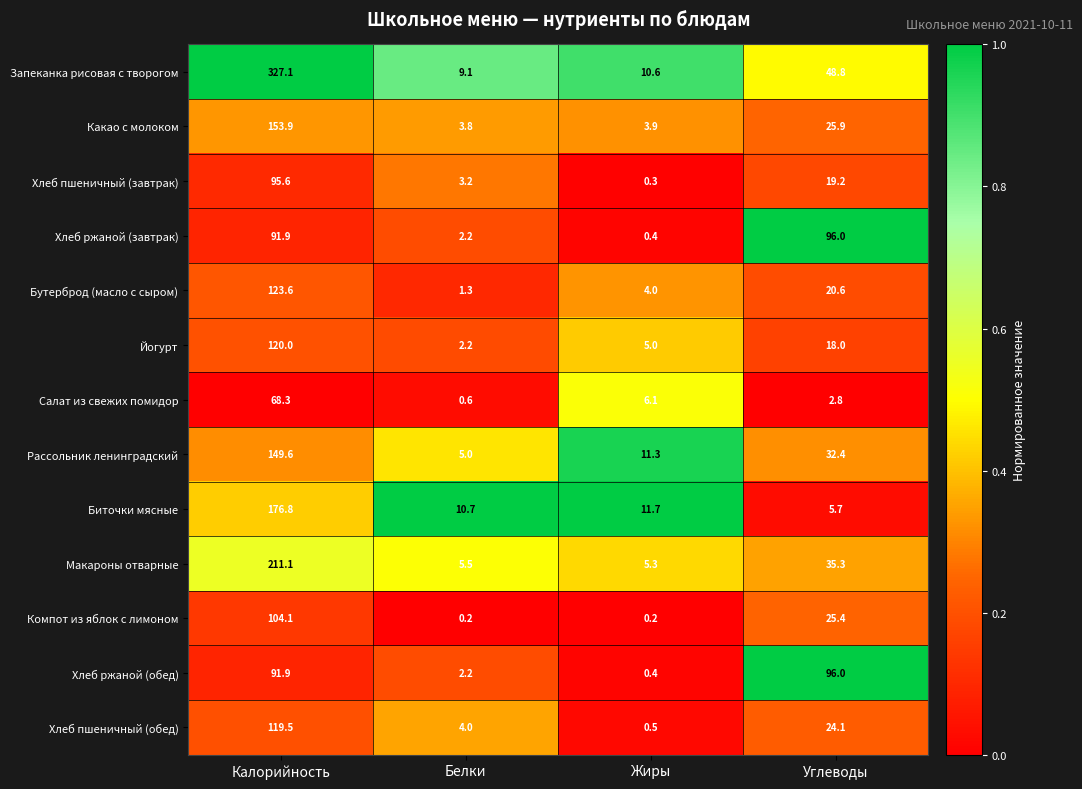

What is the approximate value of Хлеб ржаной (обед) at Жиры?

0.4